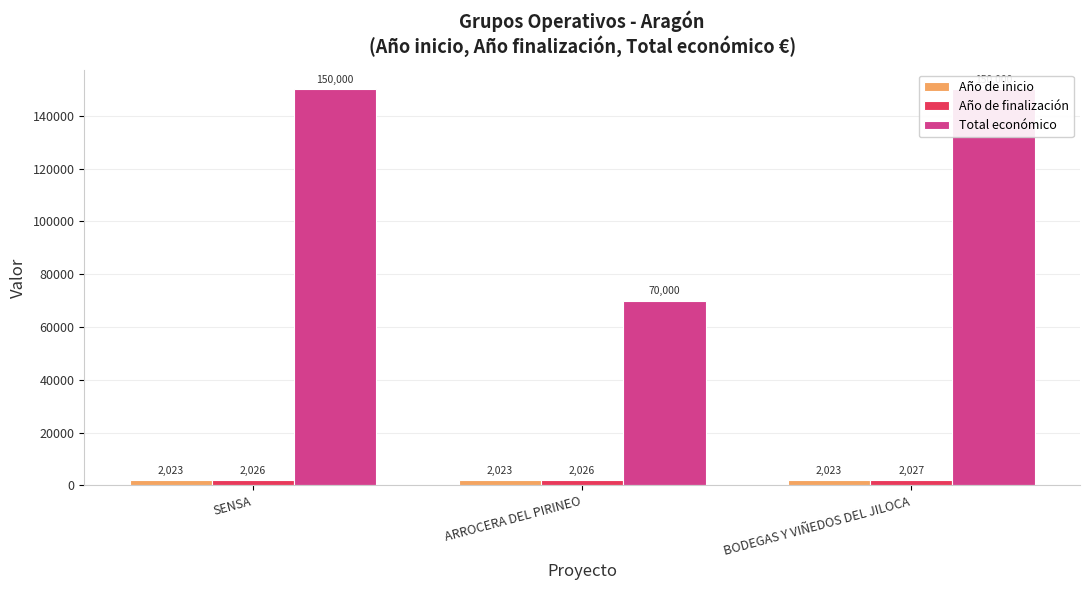

Rank the series by their maximum value, from highest to lowest.

Total económico, Año de finalización, Año de inicio